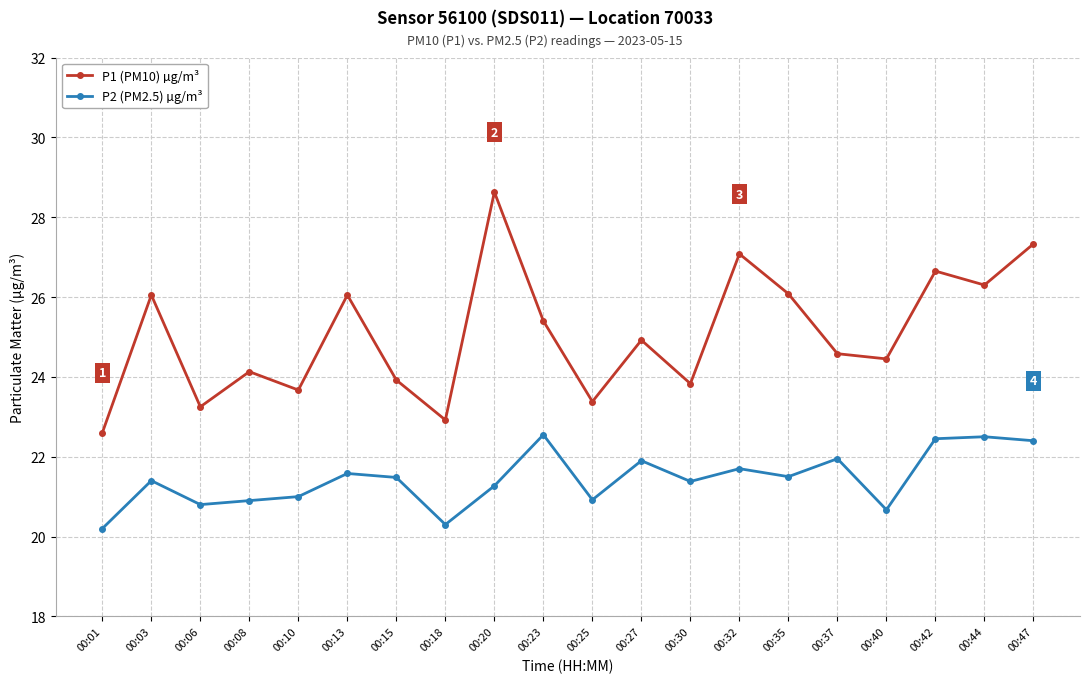

Count the number of categories in the chart.

20